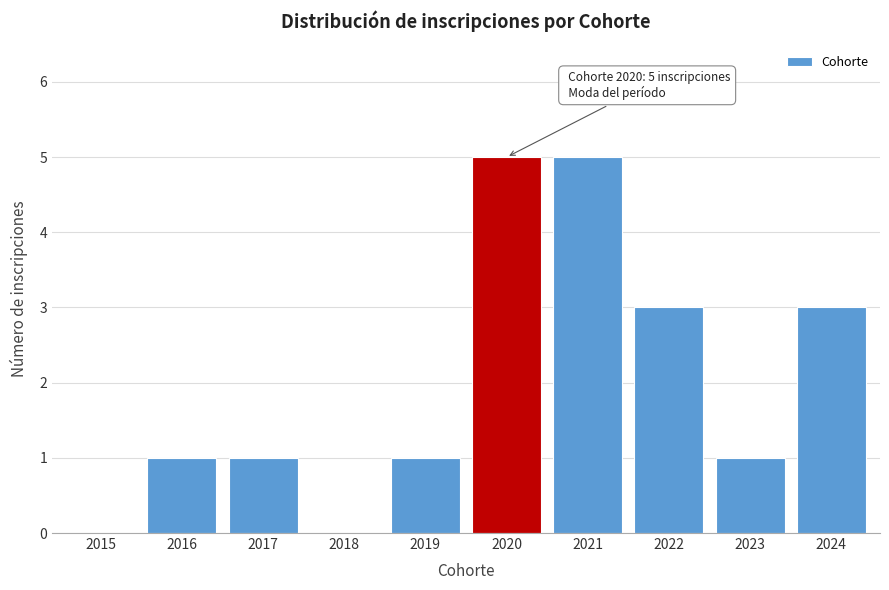

Reading right to left, transcribe all the data shown in this chart.

2024=3	2023=1	2022=3	2021=5	2020=5	2019=1	2018=0	2017=1	2016=1	2015=0